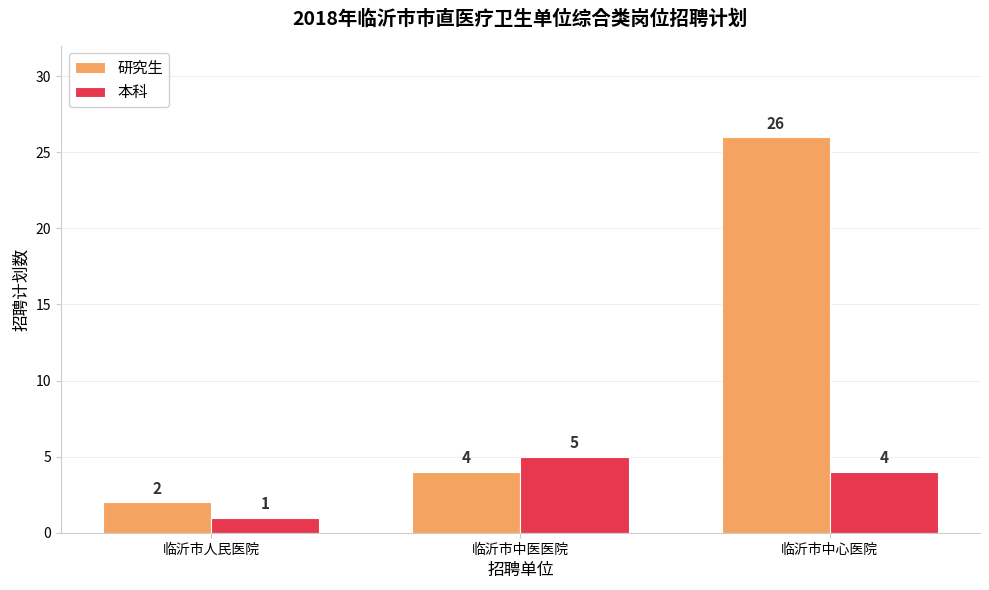

How many data points in 本科 are less than 4?

1